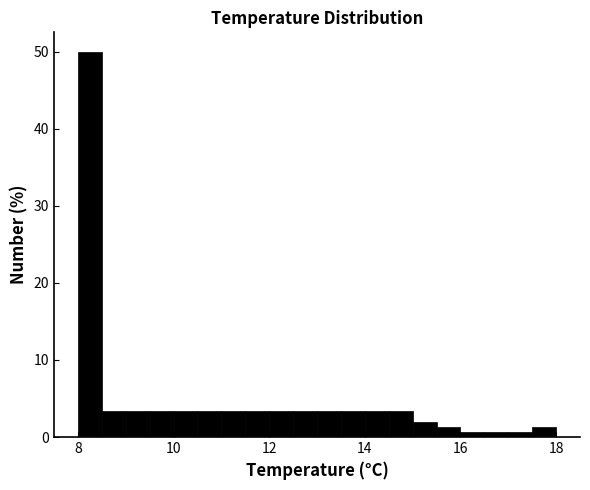

Around what value on the x-axis is the tallest bar? Give the approximate position of its centre, as read against the axis.

8.2